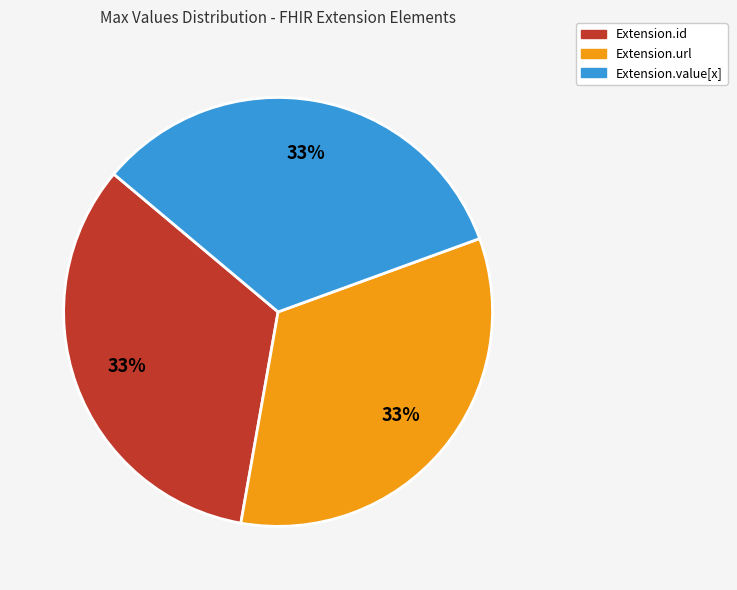

Does any single category account for the majority?

No